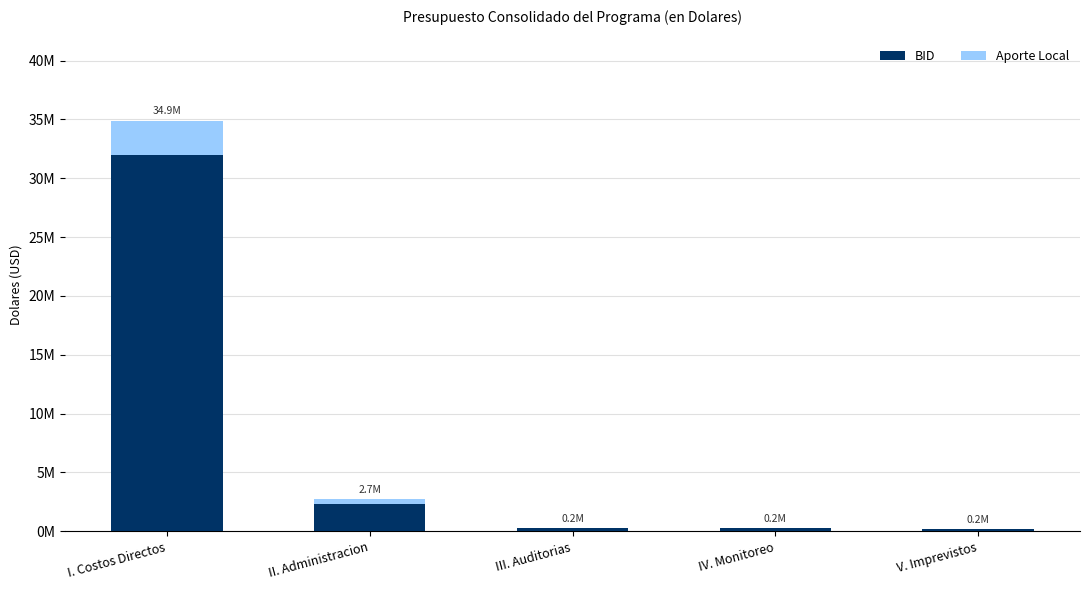

What are all the series names shown in the legend?

BID, Aporte Local